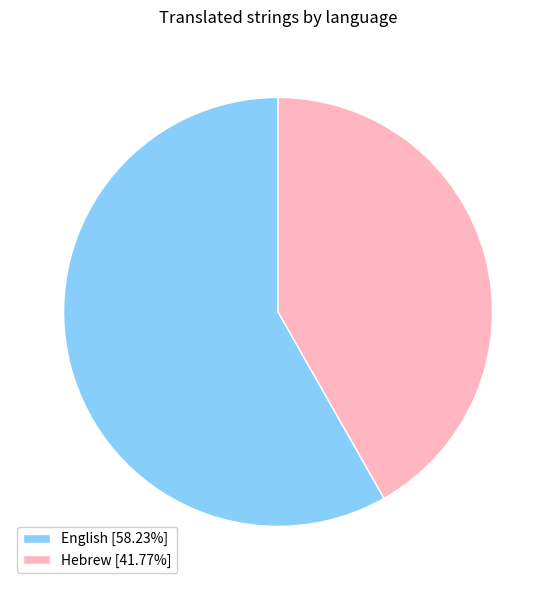

Which slice is the smallest?

Hebrew